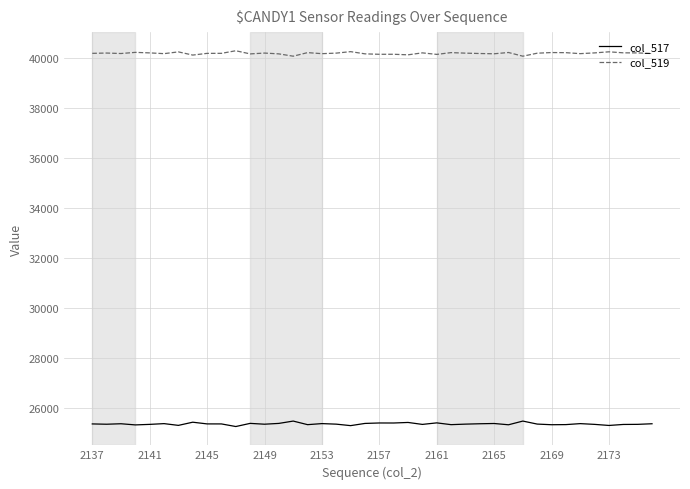

What is the smallest value displayed?

25255